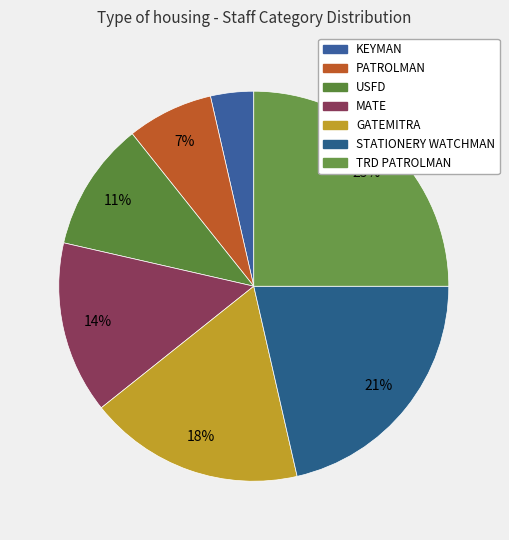

How many slices are in this pie chart?

7